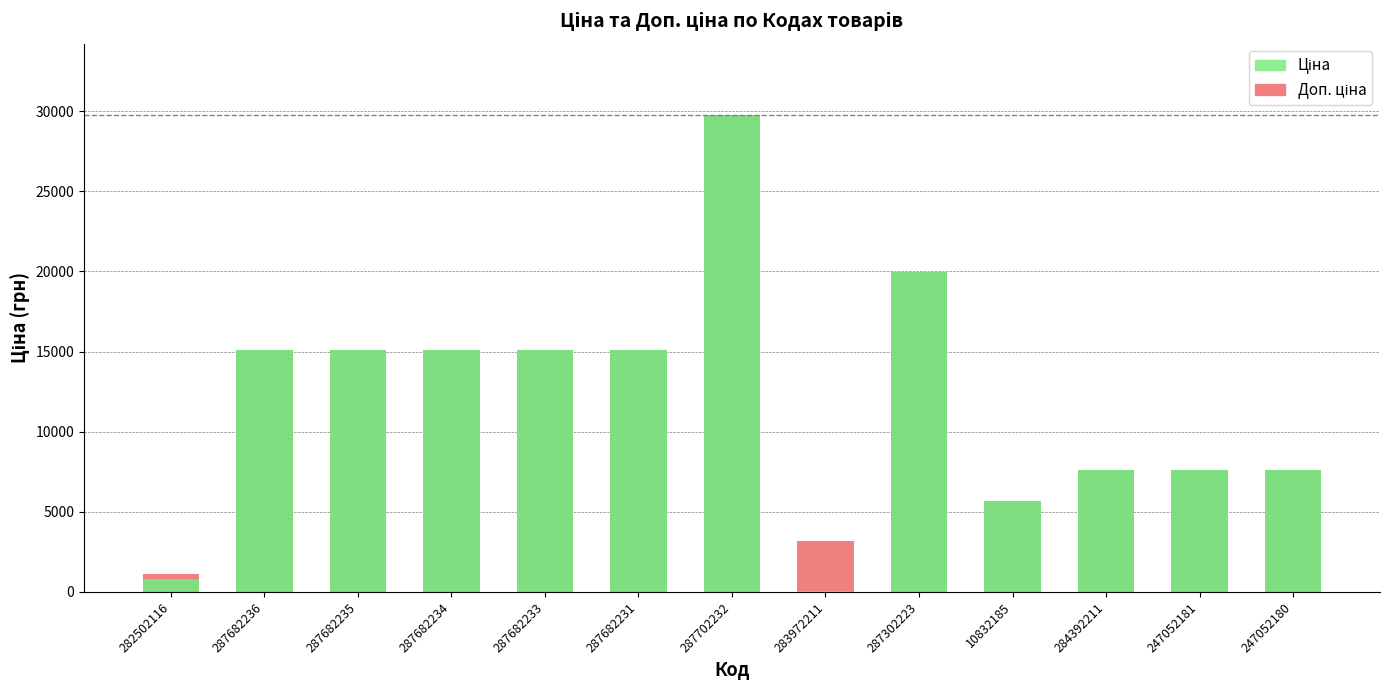

Reading left to right, transcribe all the data shown in this chart.

Ціна: 818.5	15120.0	15120.0	15120.0	15120.0	15120.0	29747.2	32.0	19964.2	5673.8	7596.5	7596.5	7596.5
Доп. ціна: 290.7	0.0	0.0	0.0	0.0	0.0	0.0	3172.9	0.0	0.0	0.0	0.0	0.0